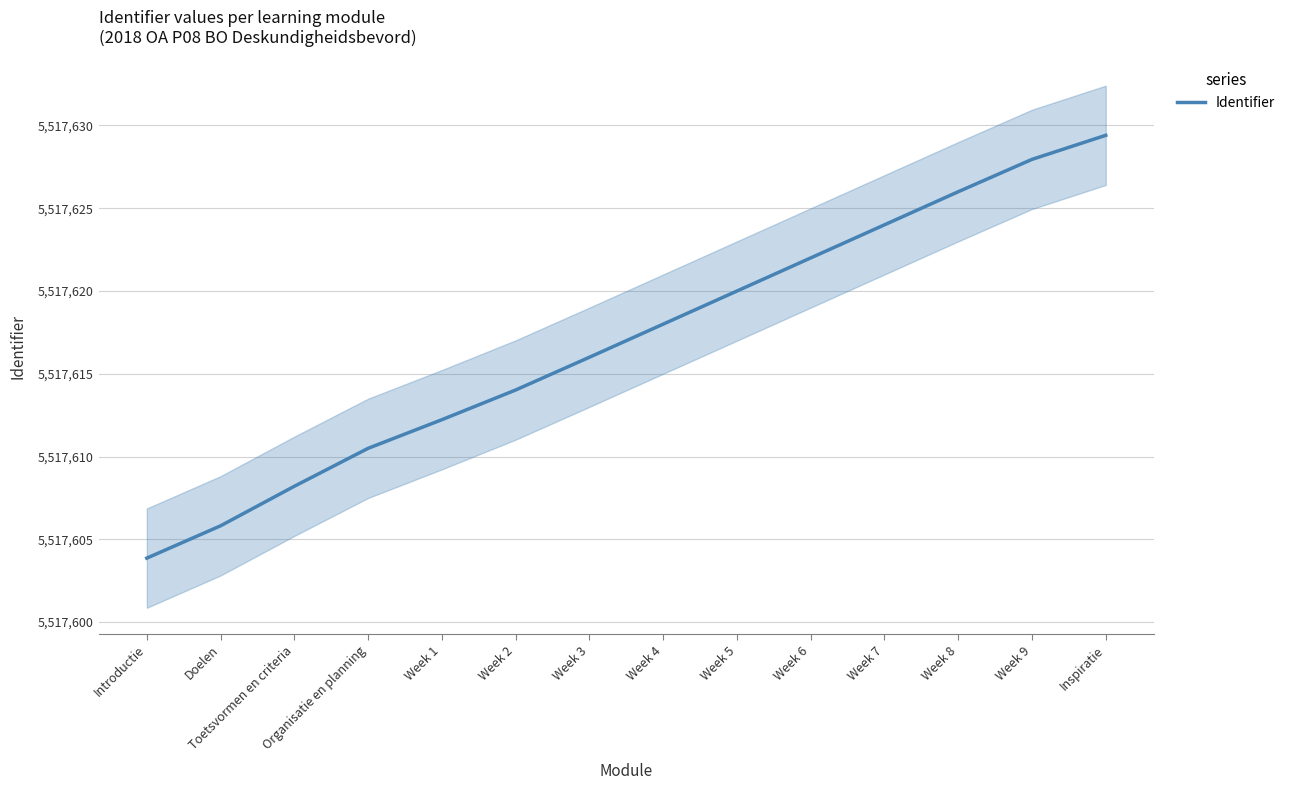

True or false: the data shows 9751056.5 at Toetsvormen en criteria.

False